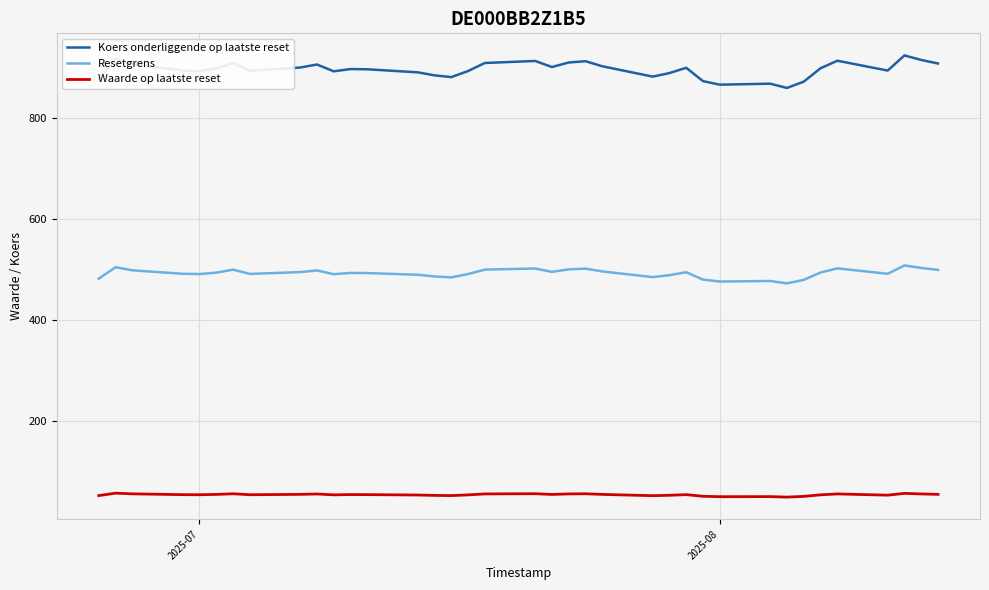

What are all the series names shown in the legend?

Koers onderliggende op laatste reset, Resetgrens, Waarde op laatste reset